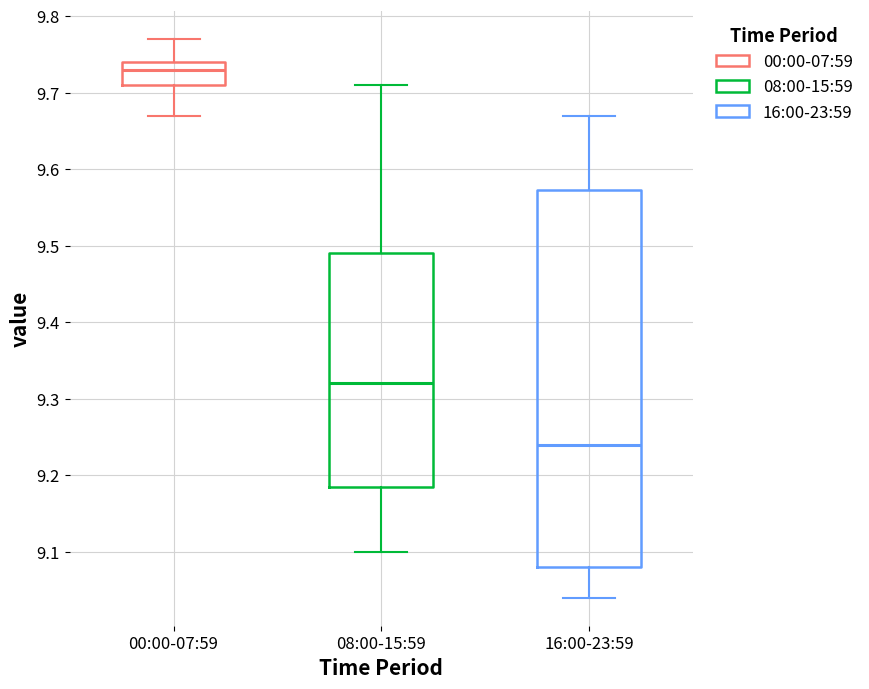

Where does the upper whisker of the box for 08:00-15:59 end on the y-axis? The values are not printed on the chart, so give them approximately, as read against the axis.

9.71